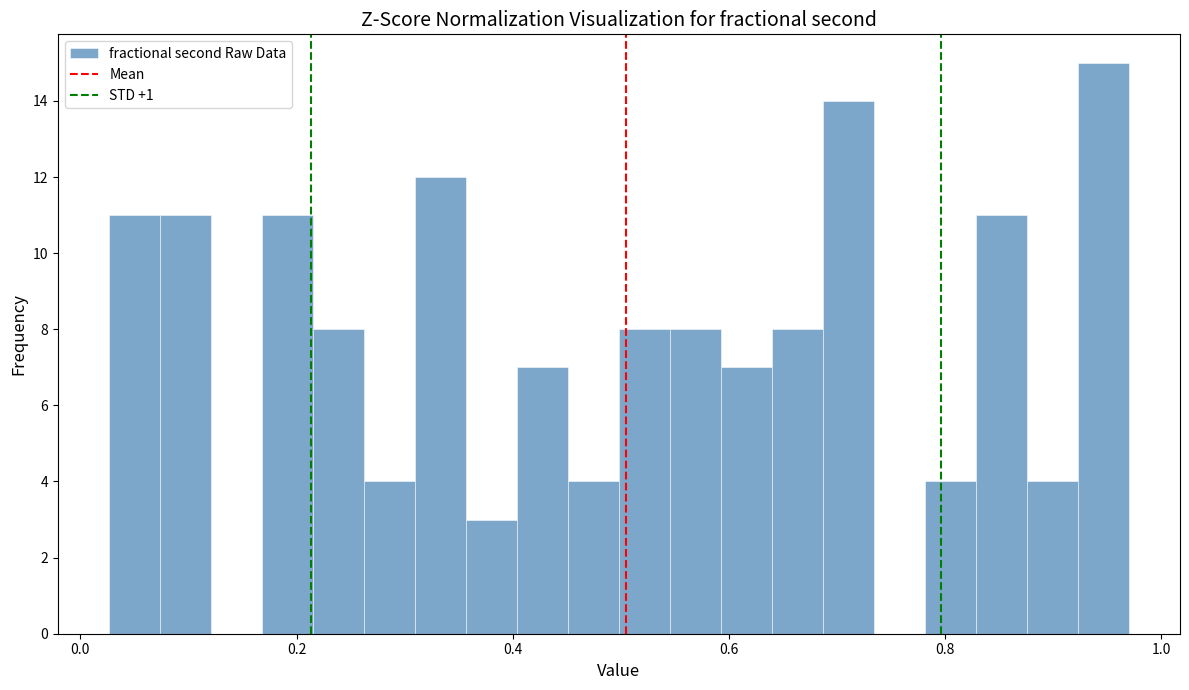

Read against the x-axis, roughly where is the centre of the tallest bar?

0.94